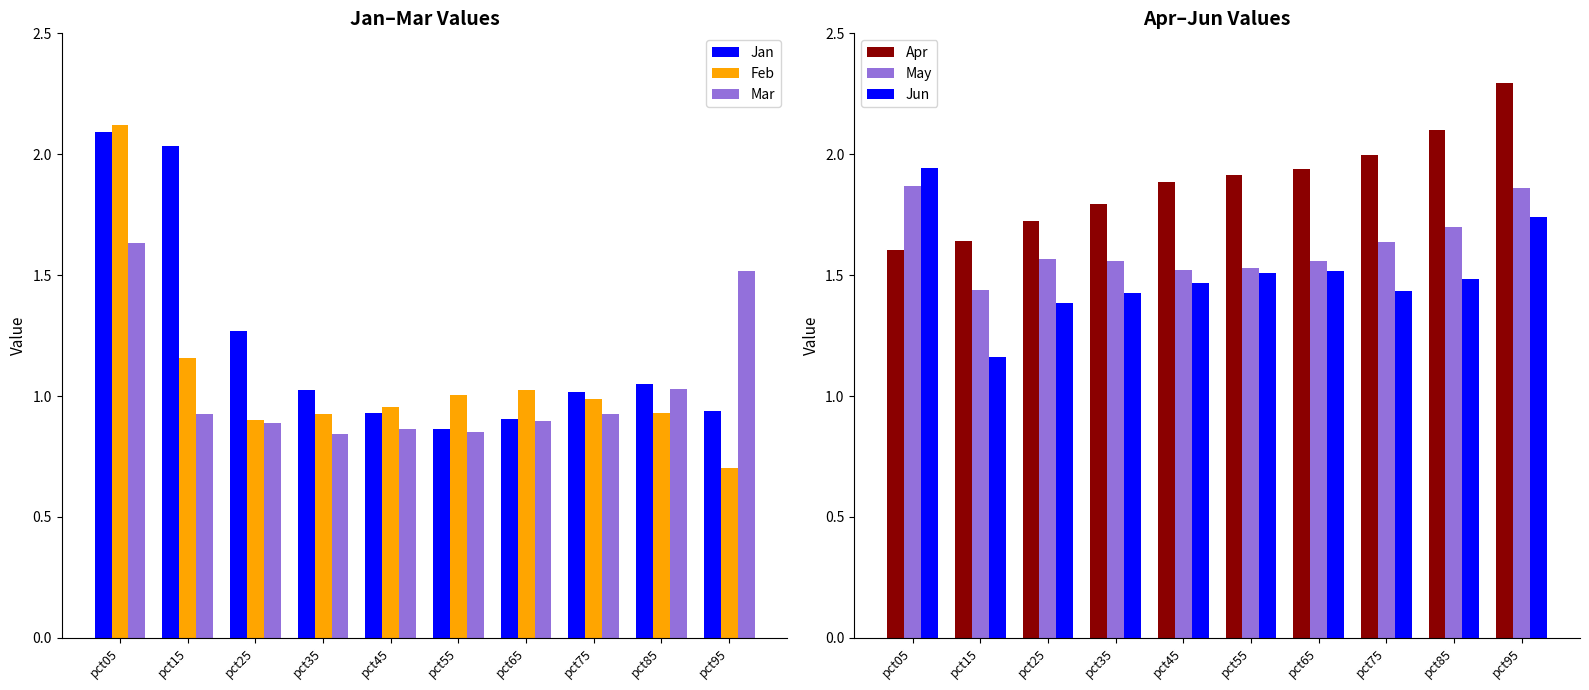

What is the difference between the maximum and second lowest values in the Mar series?

0.8